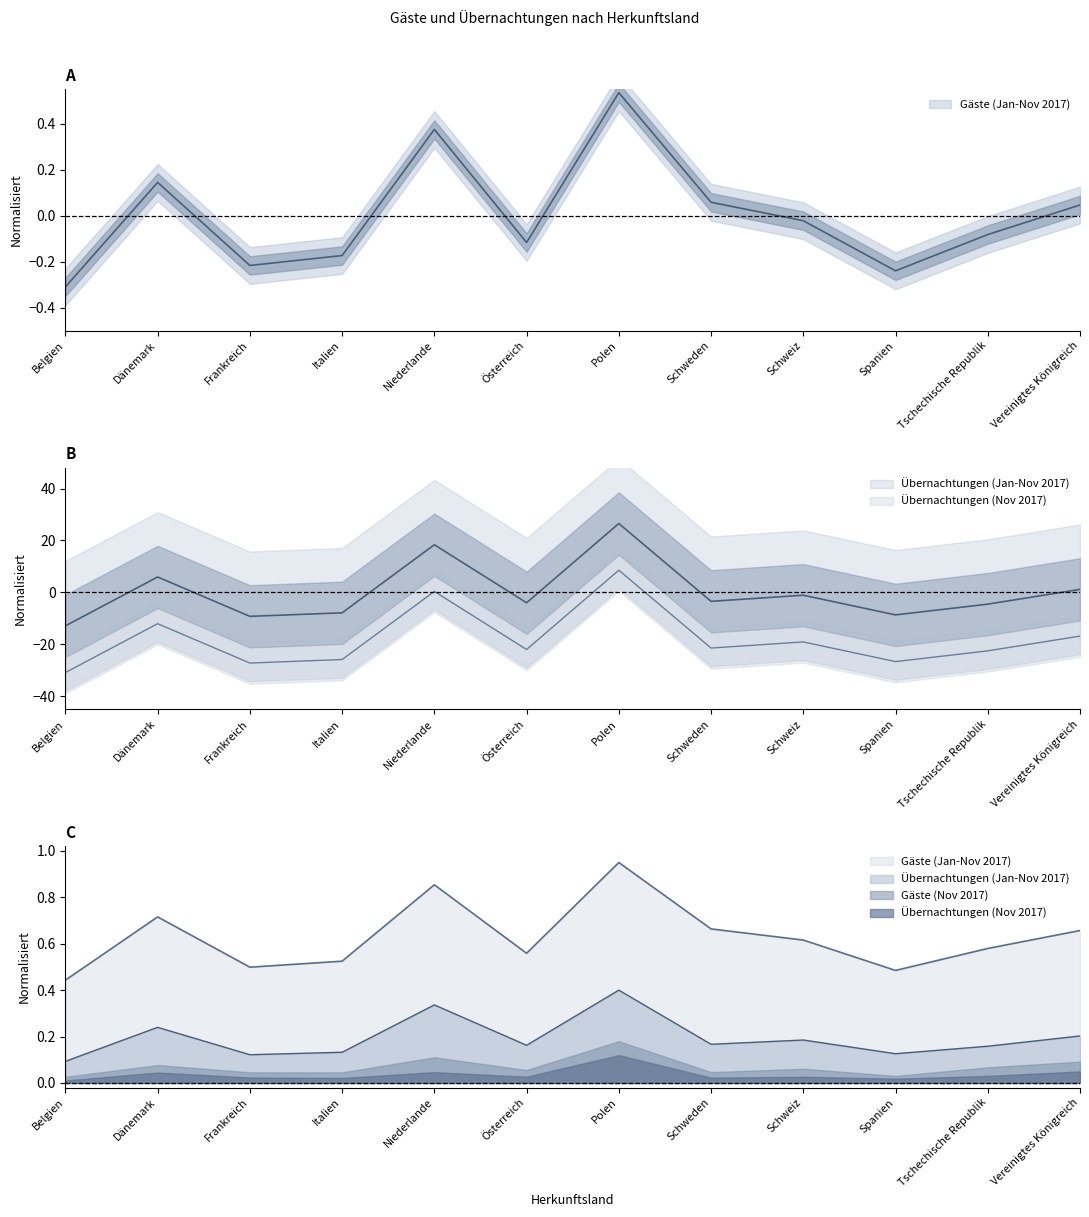

Does the chart have visible grid lines?

No